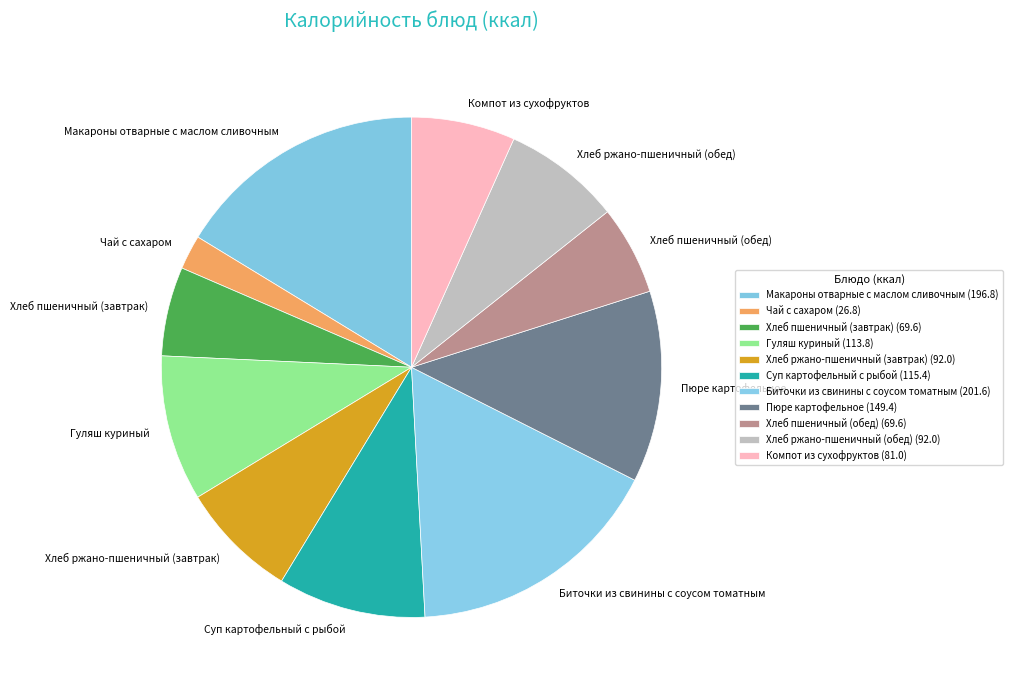

Is it true that Пюре картофельное is 12% of the pie?

True